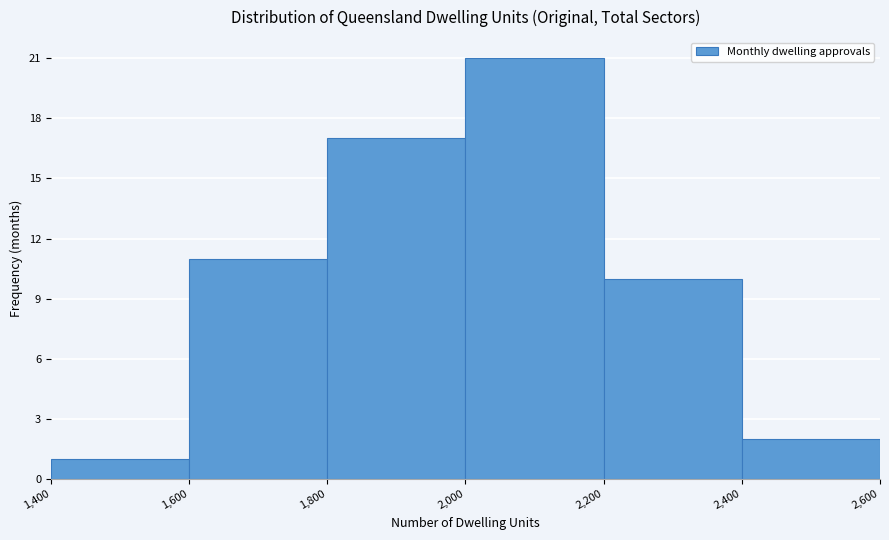

Reading left to right, transcribe this chart: for each bar, give the range it covers on the x-axis and its height. The values are not printed on the chart, so give them approximately, as read against the axis.

1,400 to 1,600: 1
1,600 to 1,800: 11
1,800 to 2,000: 17
2,000 to 2,200: 21
2,200 to 2,400: 10
2,400 to 2,600: 2